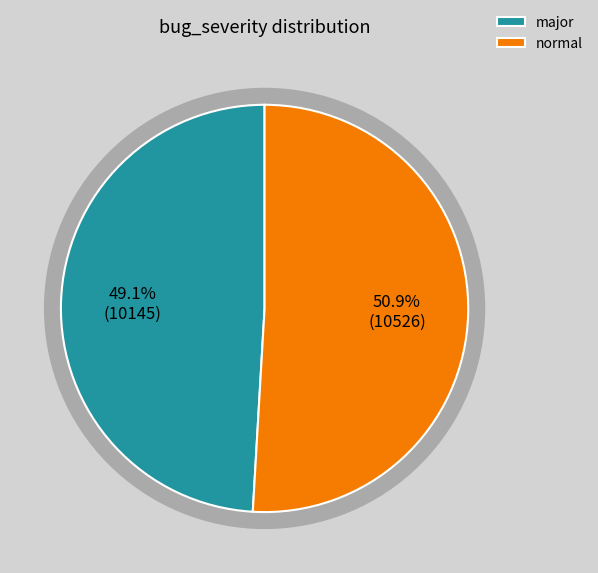

Which category has the biggest portion of the pie?

normal